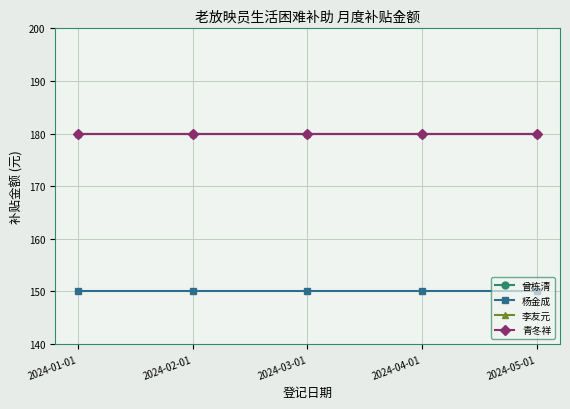

Does the chart have visible grid lines?

Yes